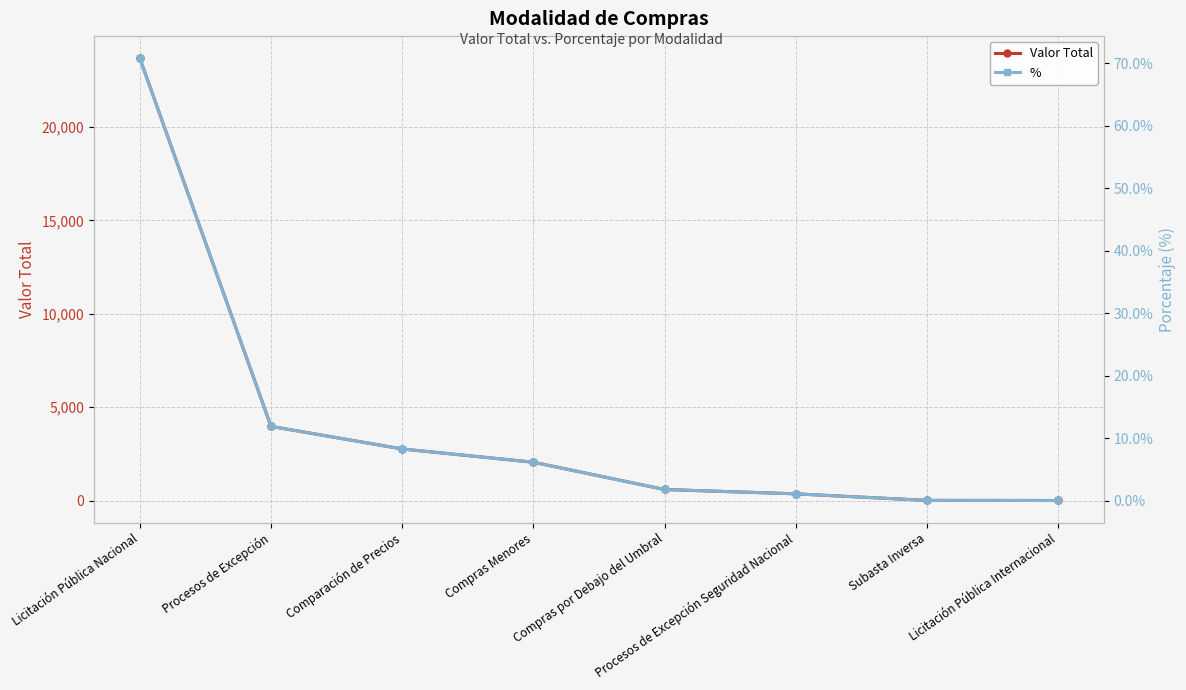

Reading left to right, extract all data points from this chart.

Valor Total: 23681.0	3971.0	2762.0	2052.0	592.0	359.0	9.0	3.0
%: 0.7	0.1	0.1	0.1	0.0	0.0	0.0	0.0